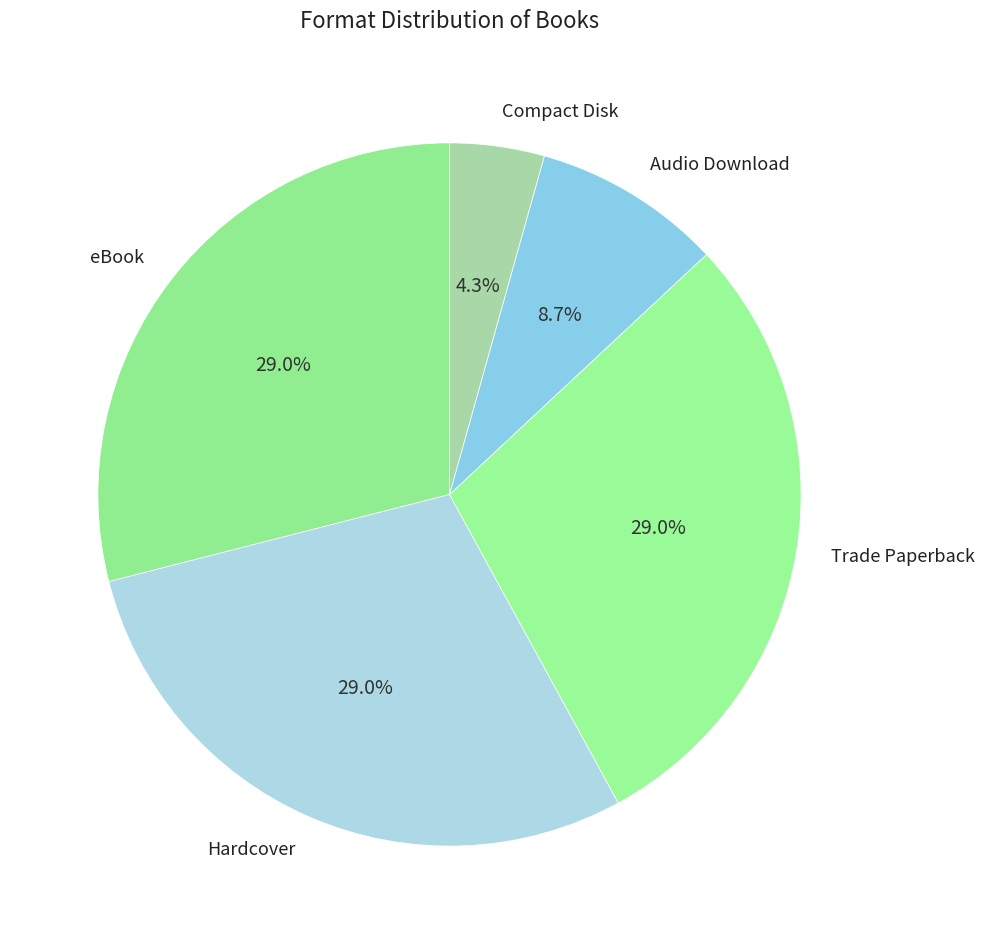

Is eBook the majority of the pie?

No